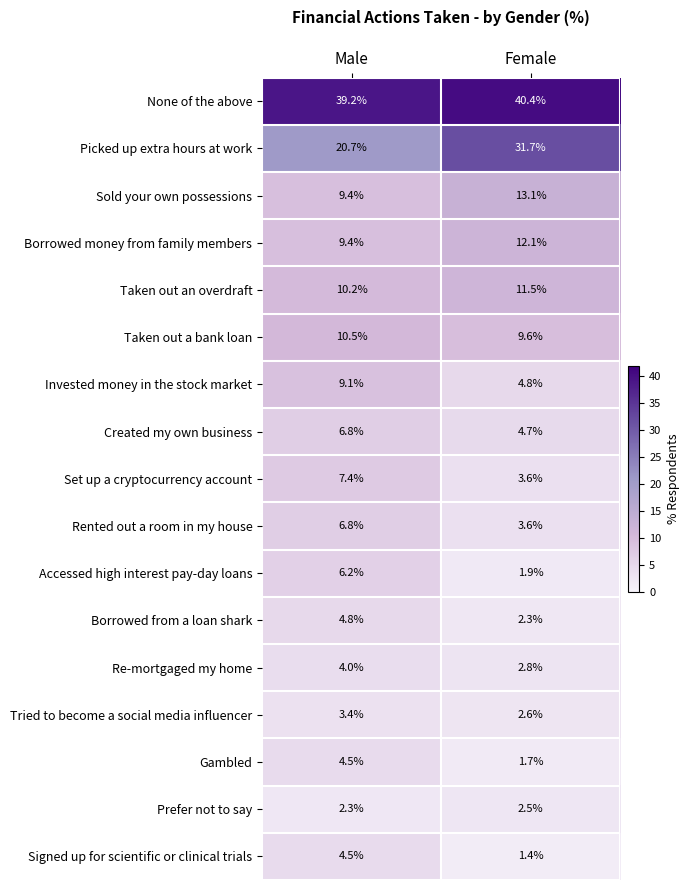

Count the number of data series in this chart.

17